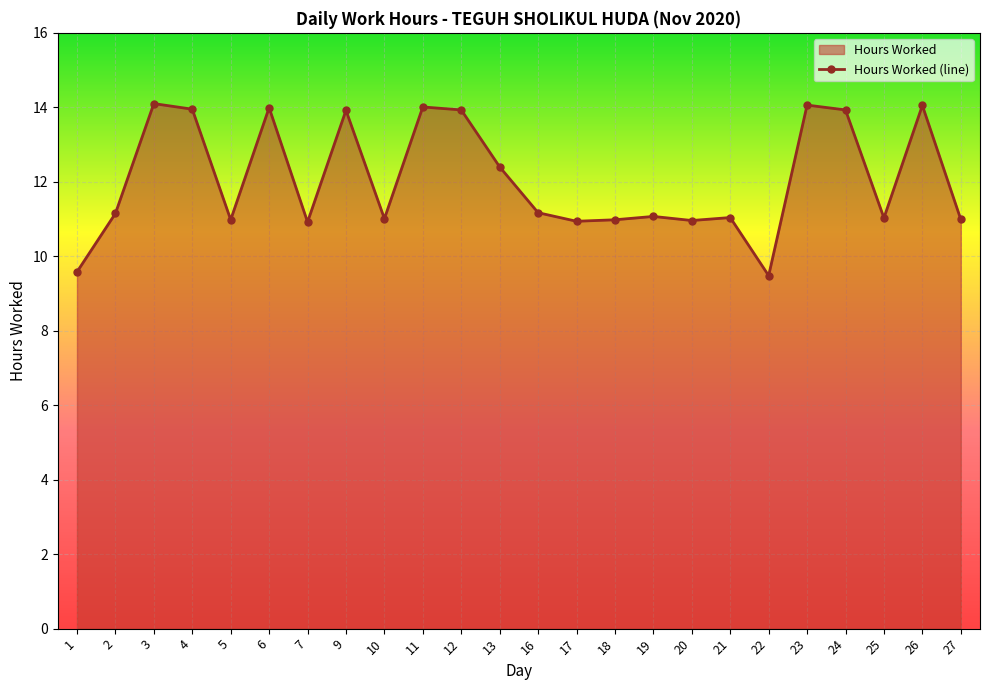

What is the ratio of the value at 10 to the value at 27?

1.0